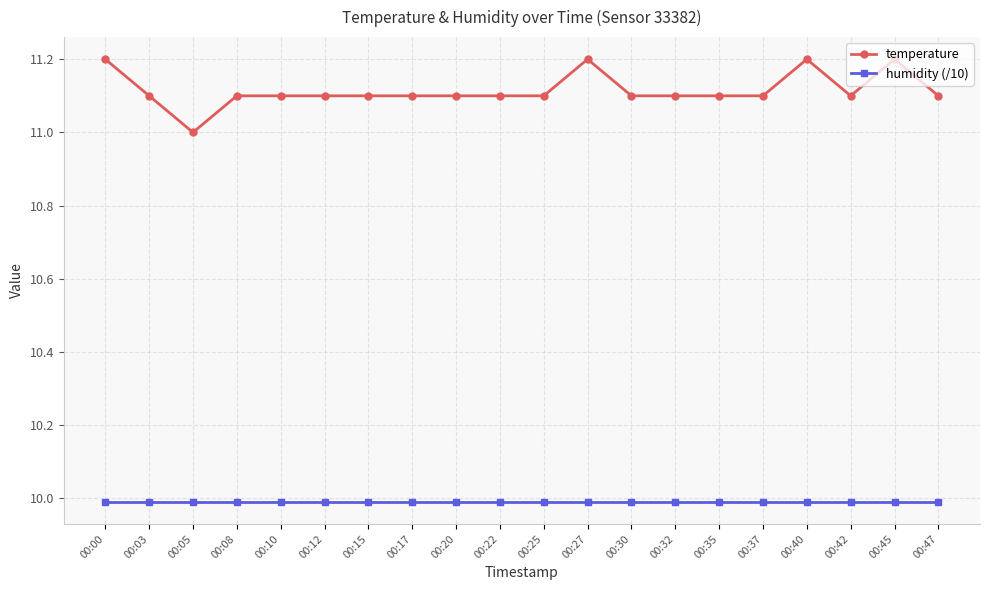

What are all the series names shown in the legend?

temperature, humidity (/10)